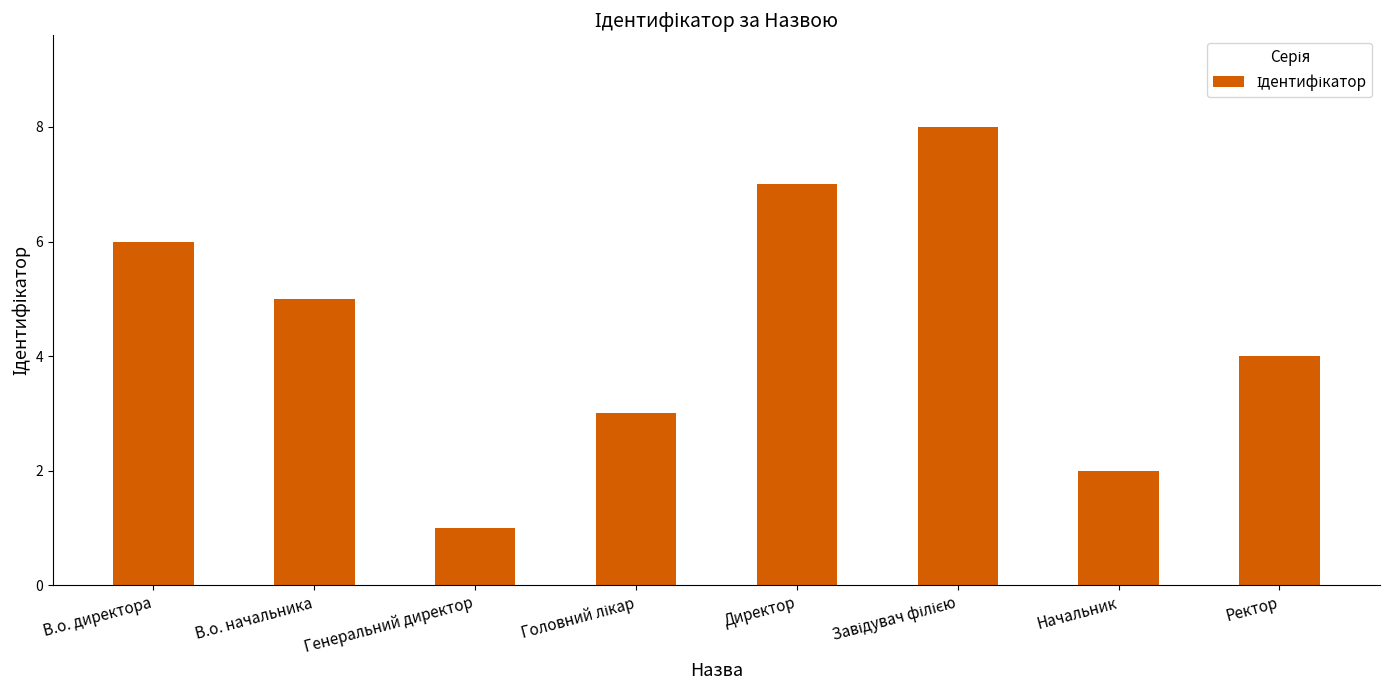

The chart shows a value of 4 at Ректор. True or false?

True